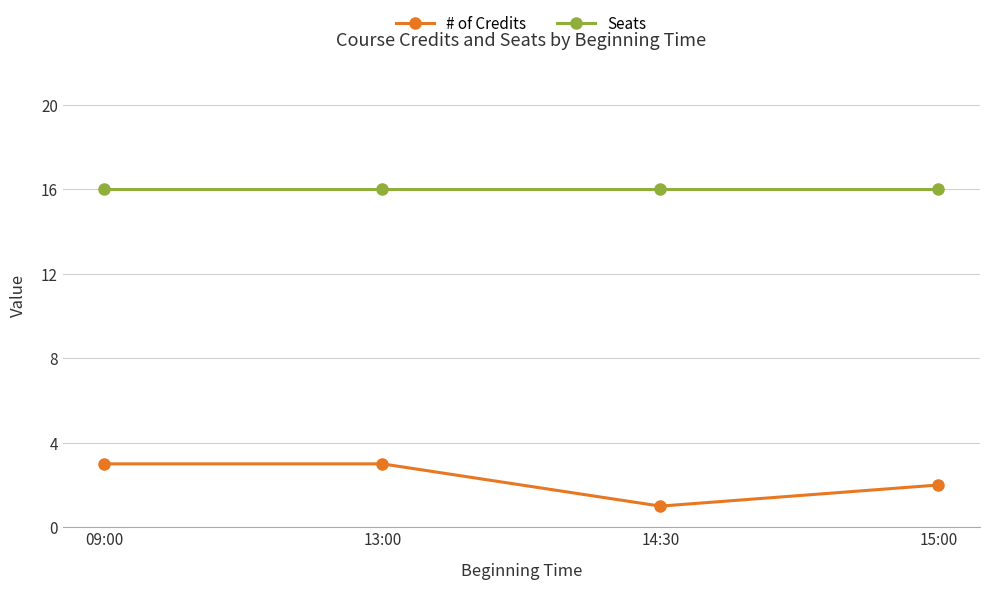

The value of Seats at 14:30 is 16. True or false?

True